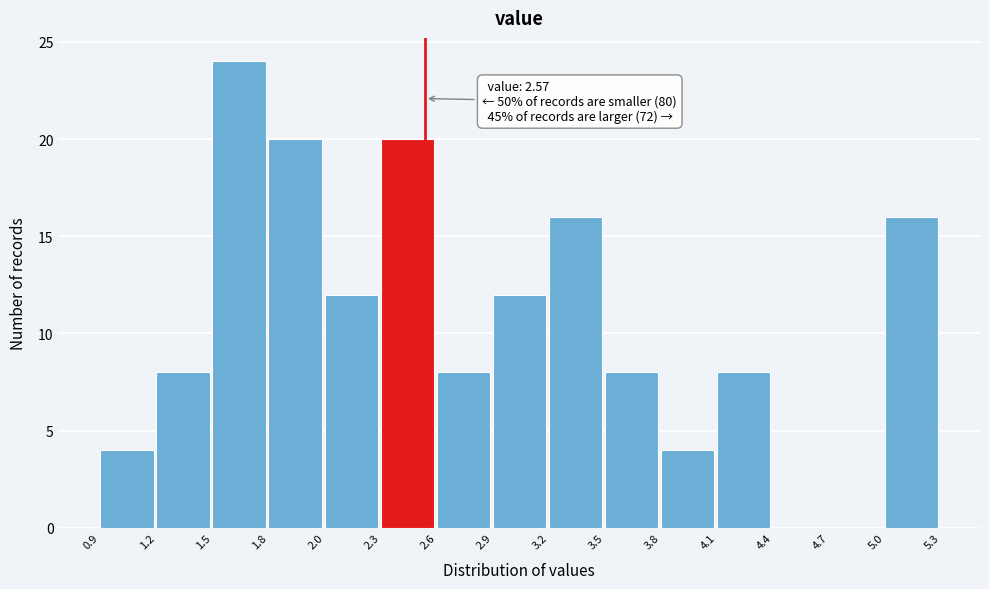

Reading left to right, what are all the values shown in this chart?

0.9=4	1.2=8	1.5=24	1.8=20	2.0=12	2.3=20	2.6=8	2.9=12	3.2=16	3.5=8	3.8=4	4.1=8	4.4=0	4.7=0	5.0=16